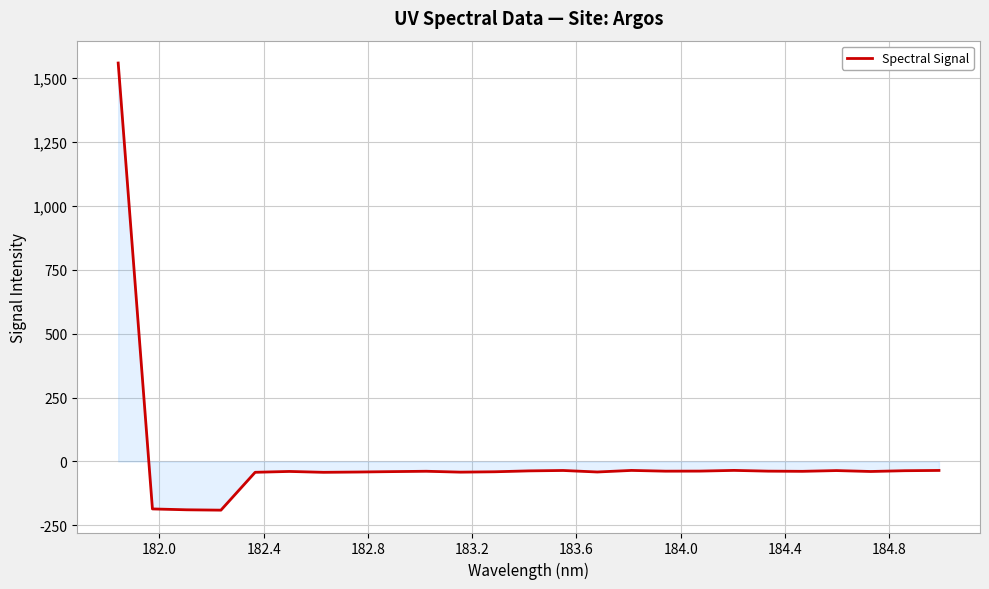

What is the maximum value shown in the chart?

1557.6